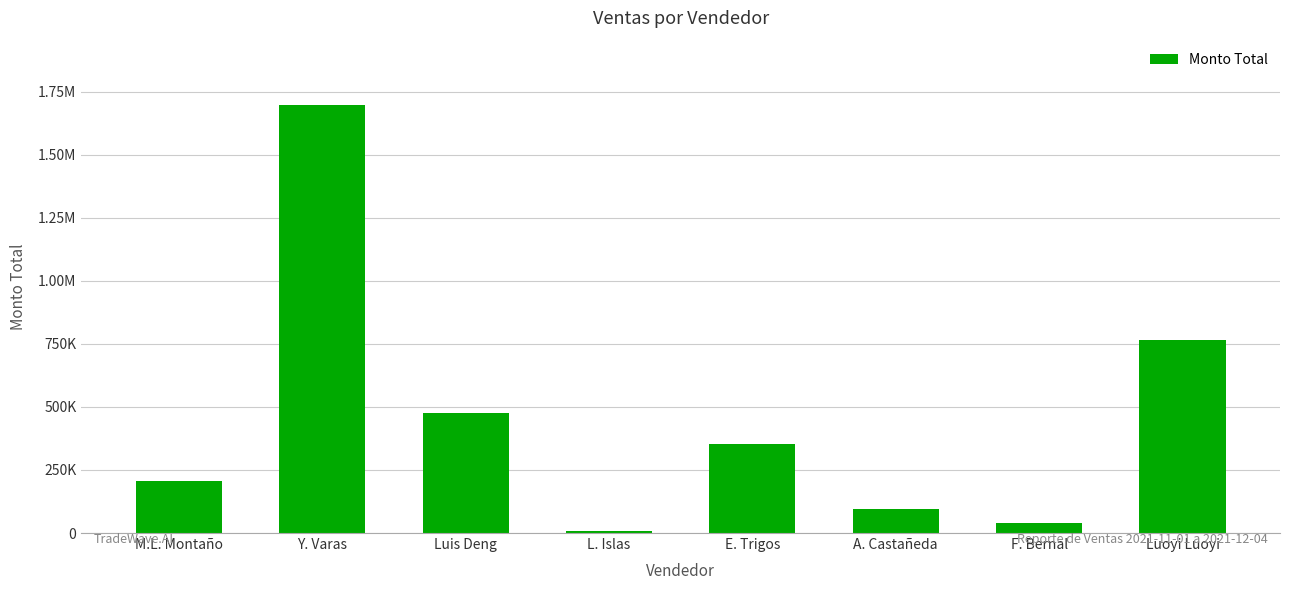

Does the chart contain any negative values?

No